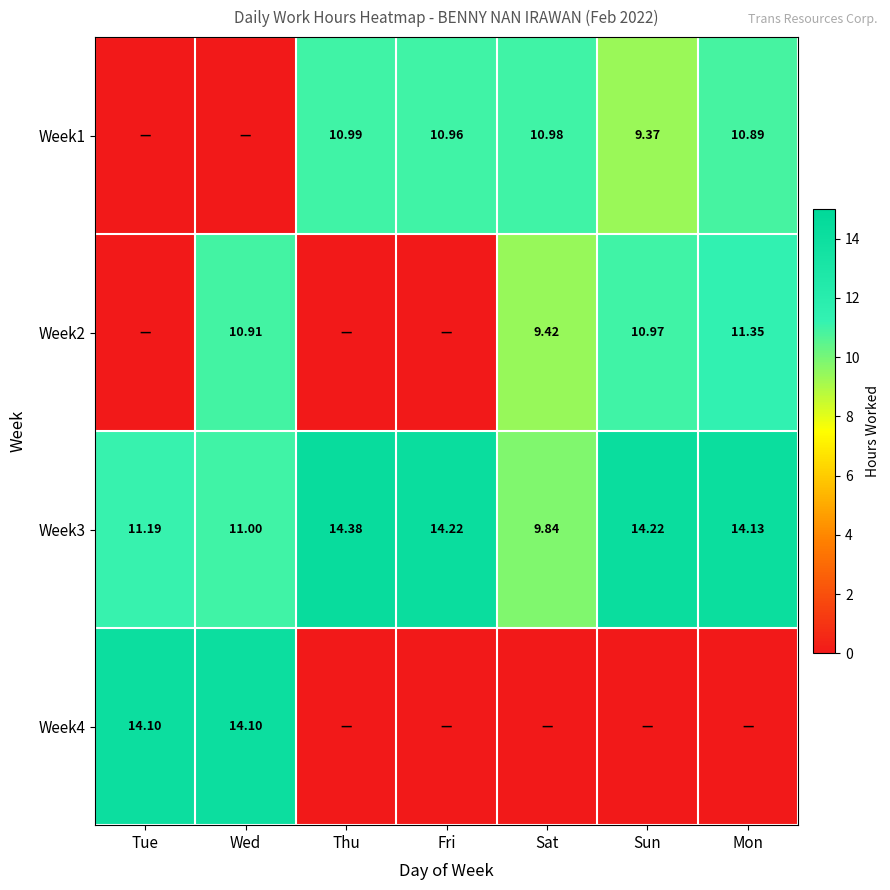

At which label does Week3 reach its minimum?

Sat